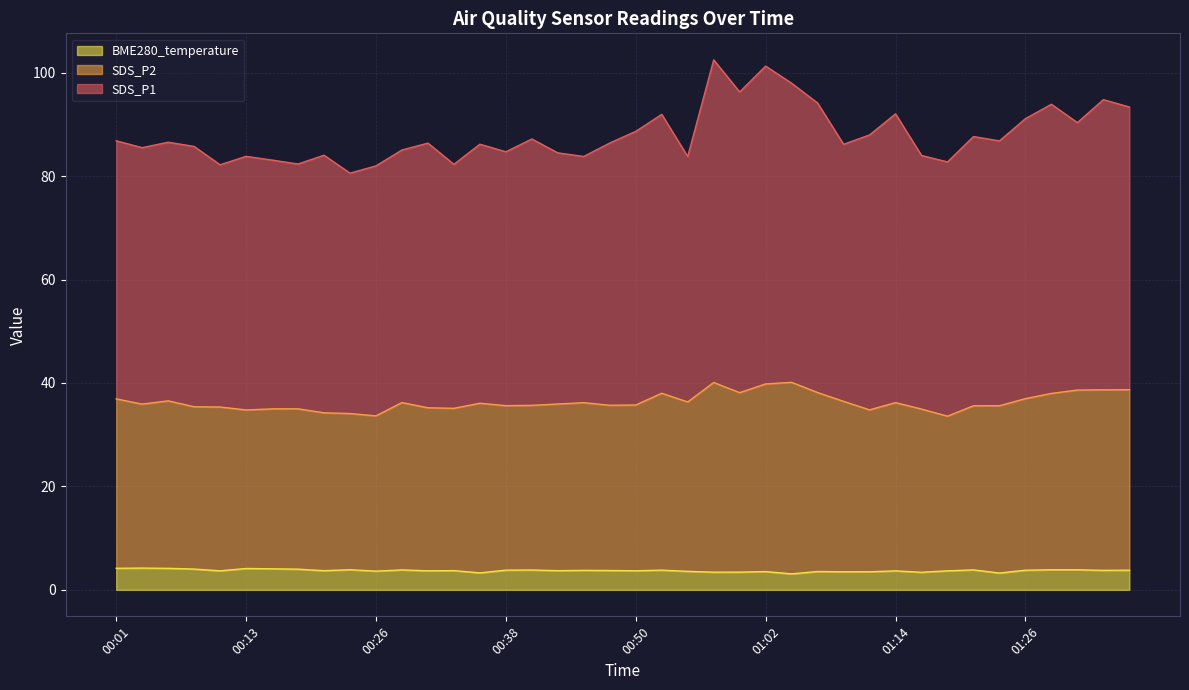

What is the minimum value shown in the chart?

3.1